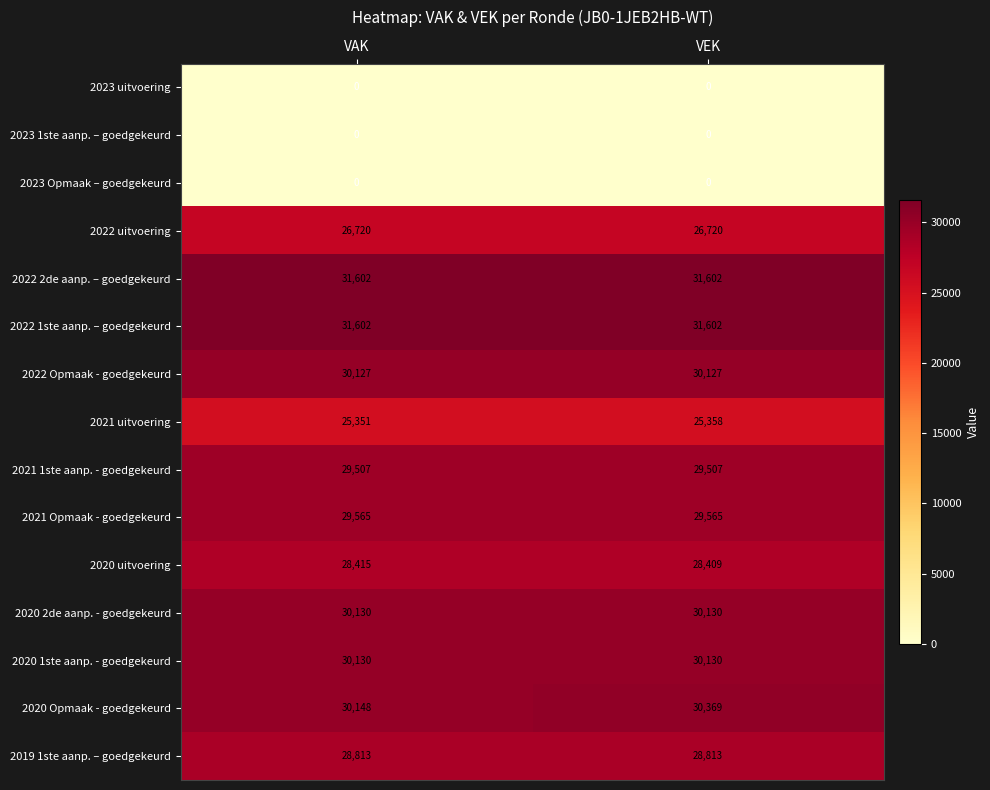

True or false: 2022 2de aanp. – goedgekeurd has a value of 12624 at VAK.

False